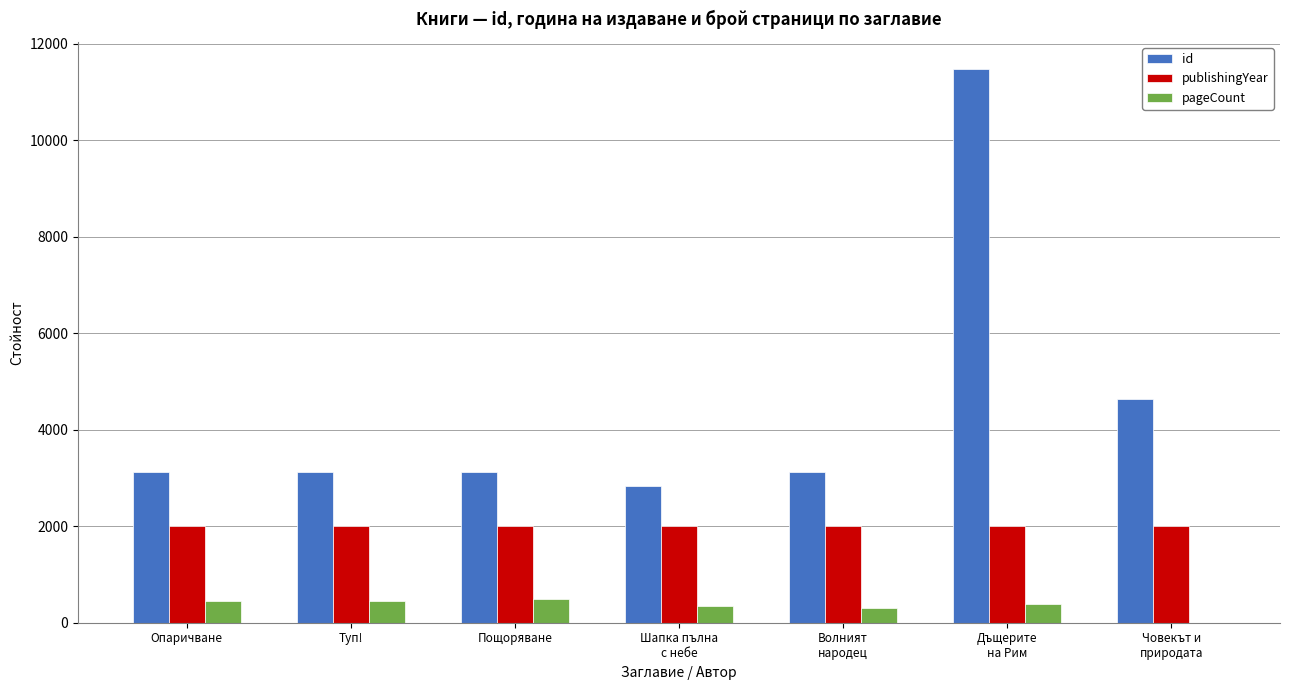

What is the maximum value shown in the chart?

11468